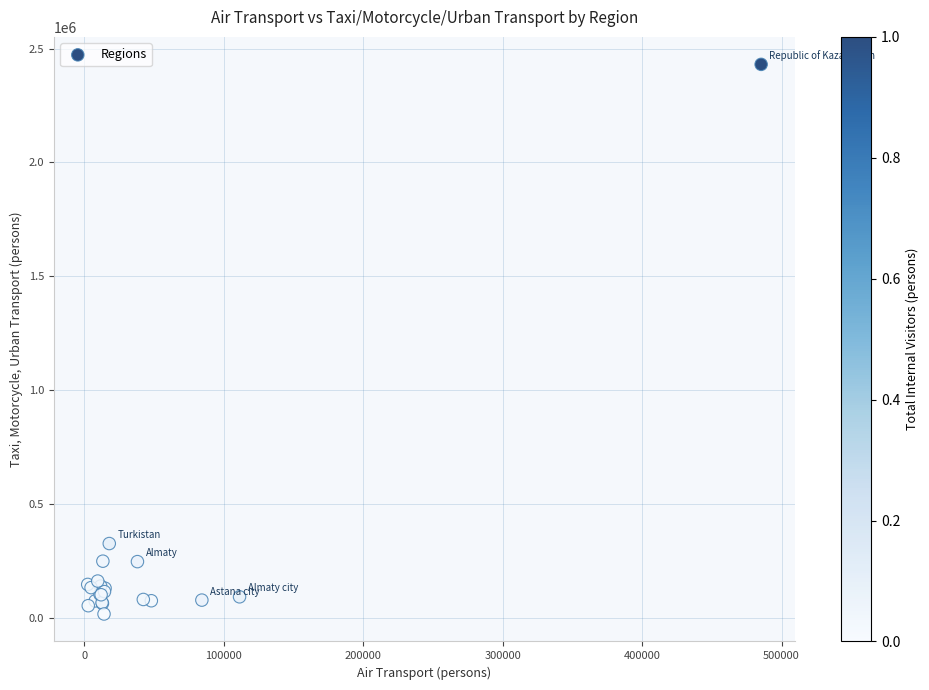

What Y value in the scatter plot is closest to 1223056?

325229.1